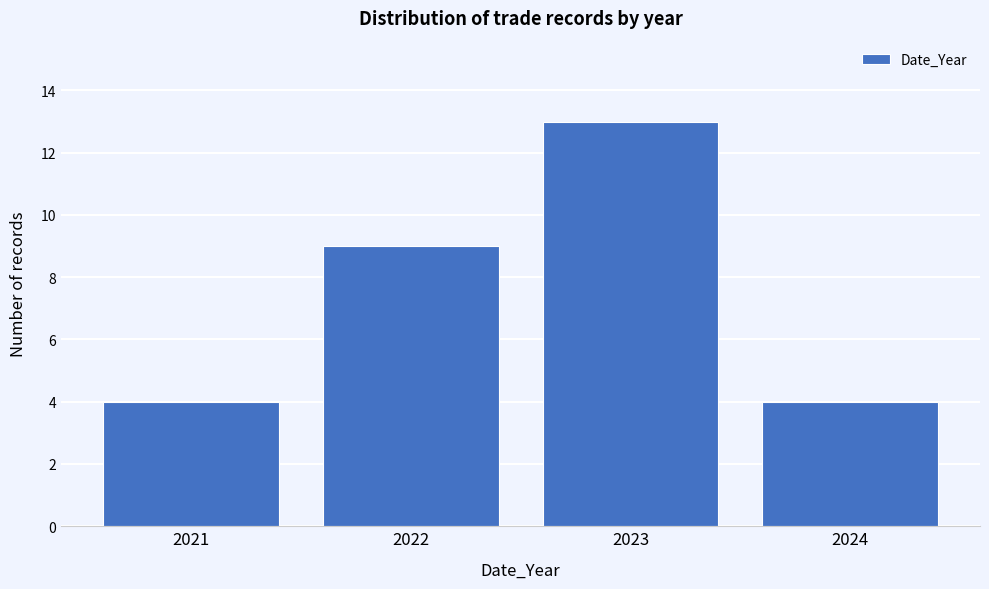

Reading left to right, list all the values displayed in this chart.

4	9	13	4